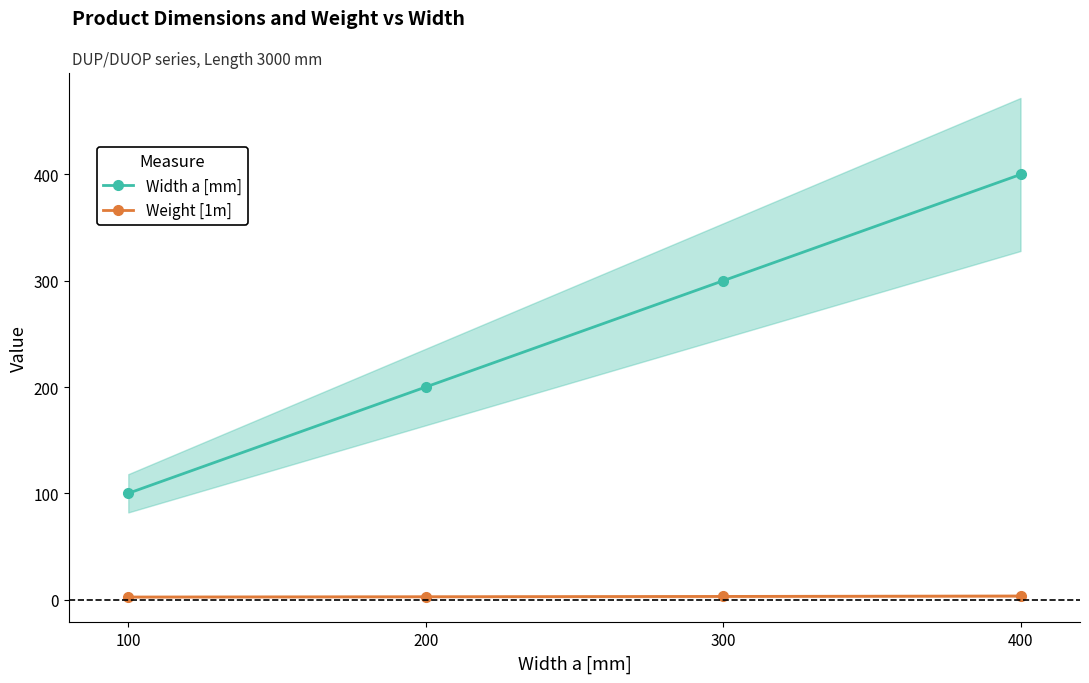

Reading right to left, what are all the values shown in this chart?

Width a [mm]: 400.0	300.0	200.0	100.0
Weight [1m]: 3.4	3.0	2.7	2.4